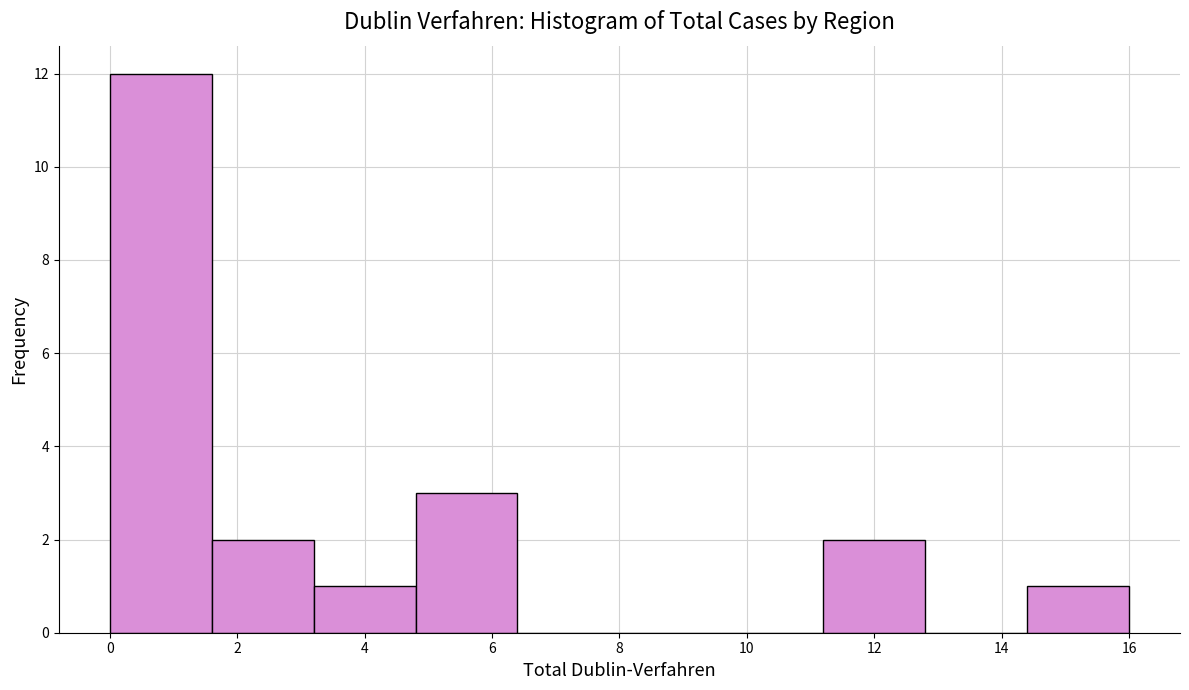

Reading left to right, list every bar in this chart as the range it spans on the x-axis followed by its height. The values are not printed on the chart, so give them approximately, as read against the axis.

0.0 to 1.6: 12
1.6 to 3.2: 2
3.2 to 4.8: 1
4.8 to 6.4: 3
6.4 to 8.0: 0
8.0 to 9.6: 0
9.6 to 11.2: 0
11.2 to 12.8: 2
12.8 to 14.4: 0
14.4 to 16.0: 1